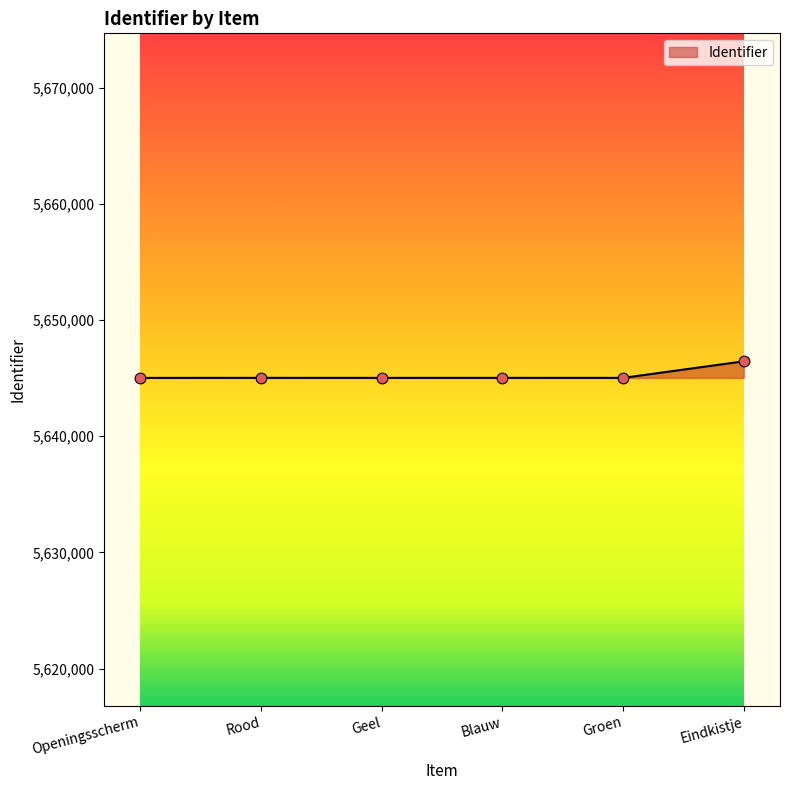

Approximately how many times larger is the value at Openingsscherm compared to Eindkistje?

1.0